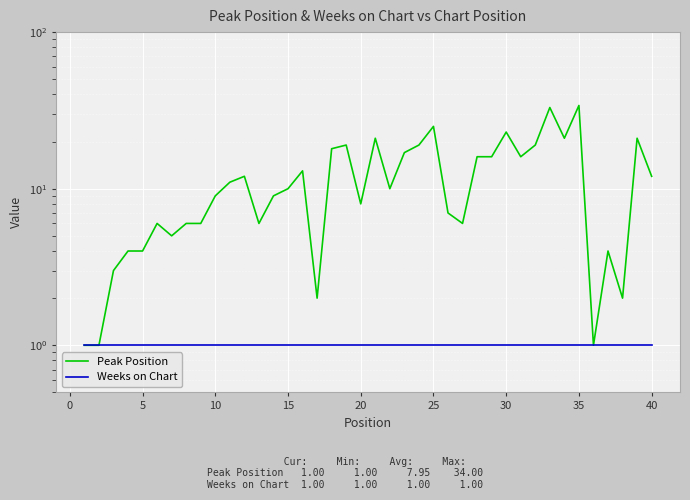

Between 14 and 0, which is larger?

14